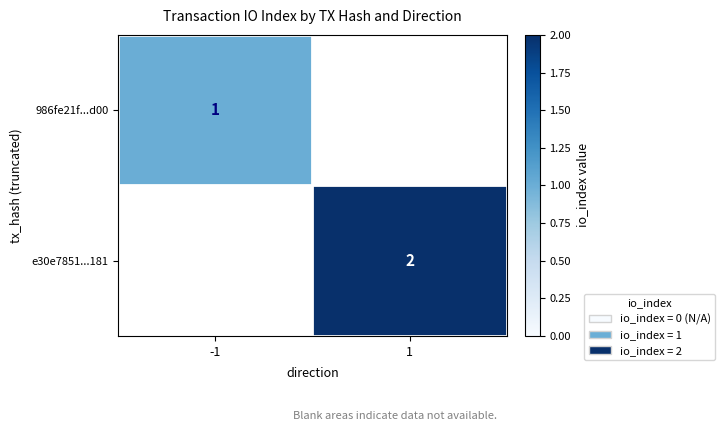

At how many categories does at least one series exceed 1?

1